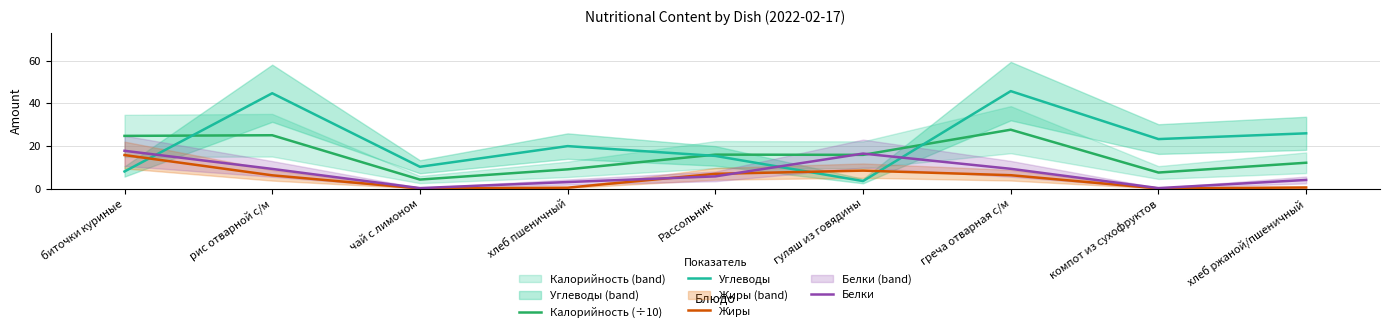

What position from the right is хлеб пшеничный?

6